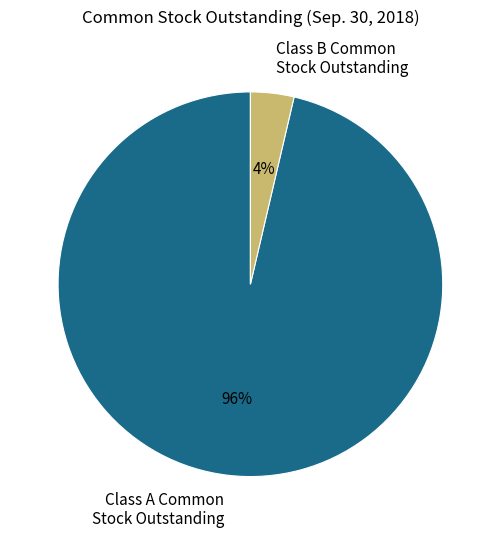

Which category has the biggest portion of the pie?

Class A Common Stock Outstanding